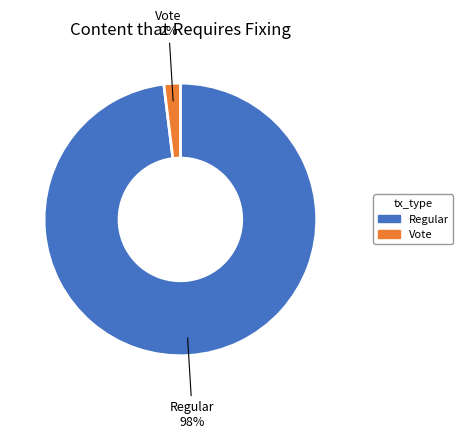

Do Regular and Vote together represent more than half of the pie?

Yes